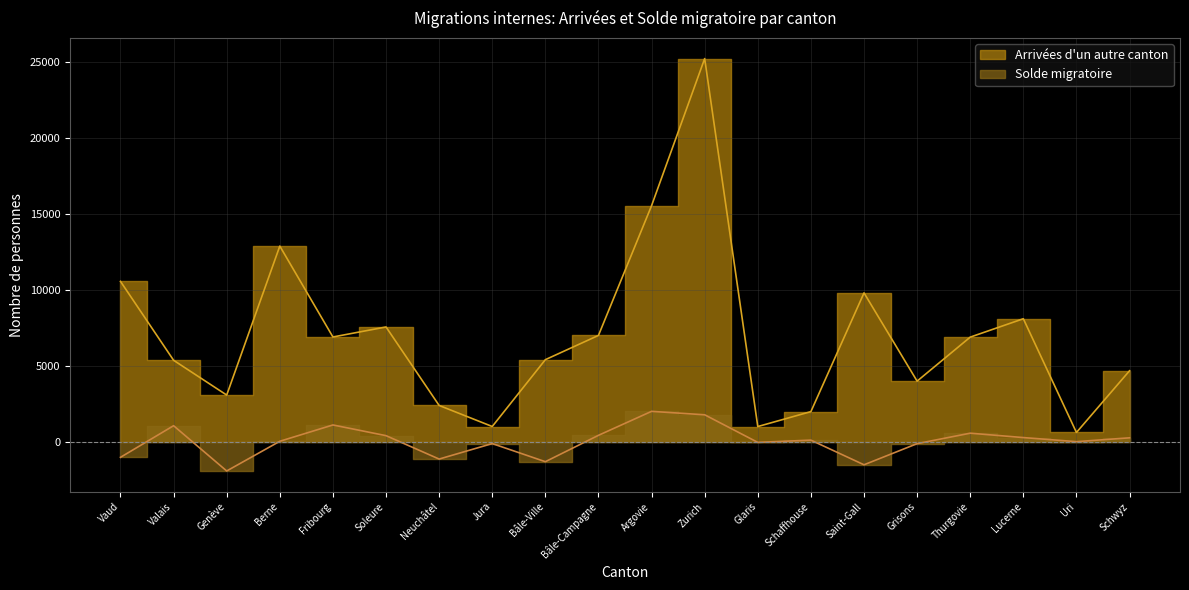

At how many categories does at least one series exceed 14445?

2